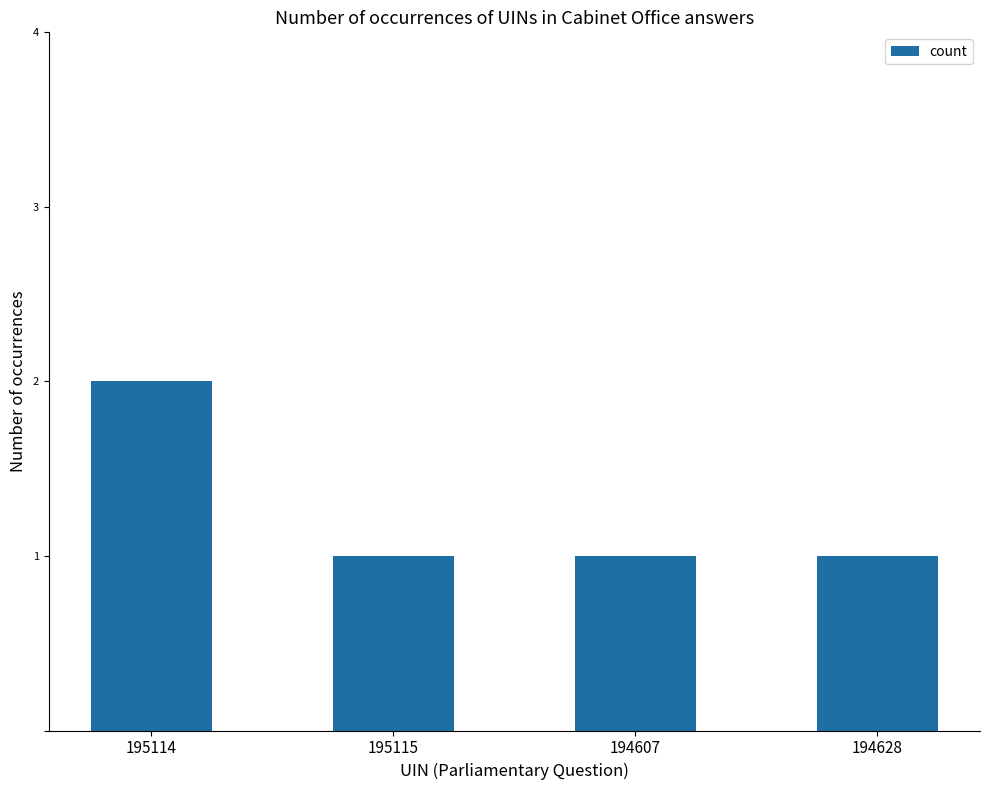

Which label corresponds to the largest value in the chart?

195114